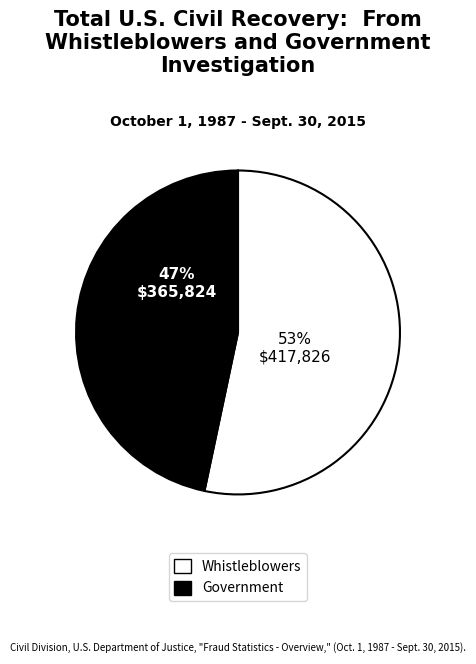

Between Whistleblowers and Government, which is larger?

Whistleblowers